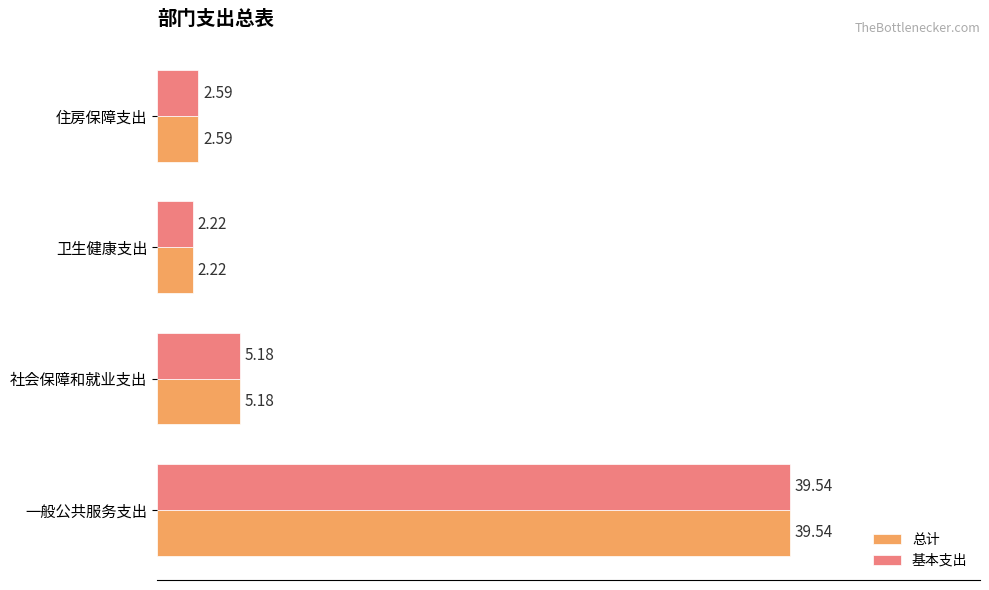

What is the total value across all series at 卫生健康支出?

4.4